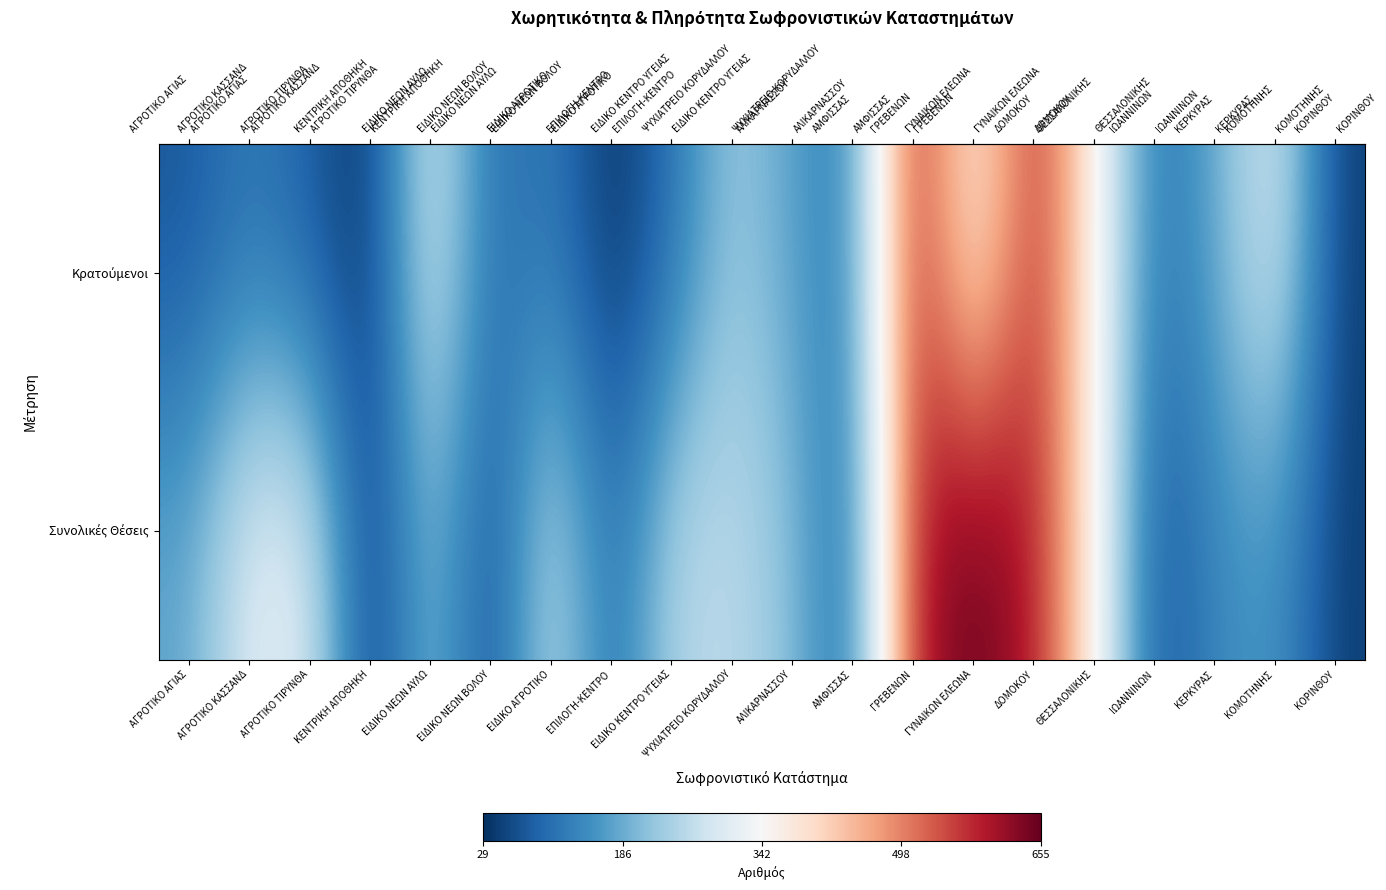

At which category is the sum across all series the highest?

ΓΡΕΒΕΝΩΝ